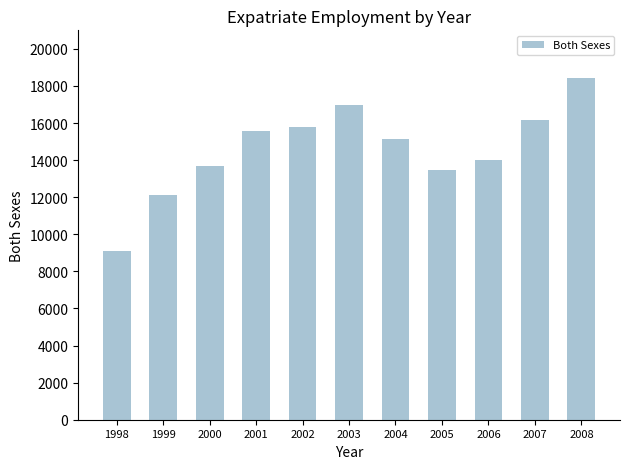

What is the change in value from 2000 to 2006?

+328